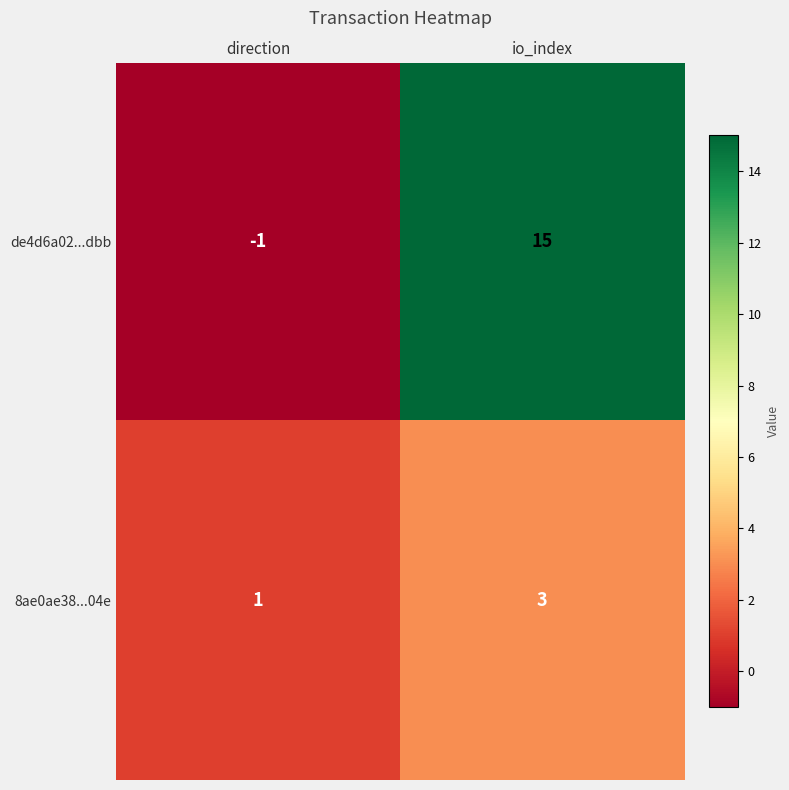

What is the difference between the maximum and minimum values in the de4d6a02...dbb series?

16